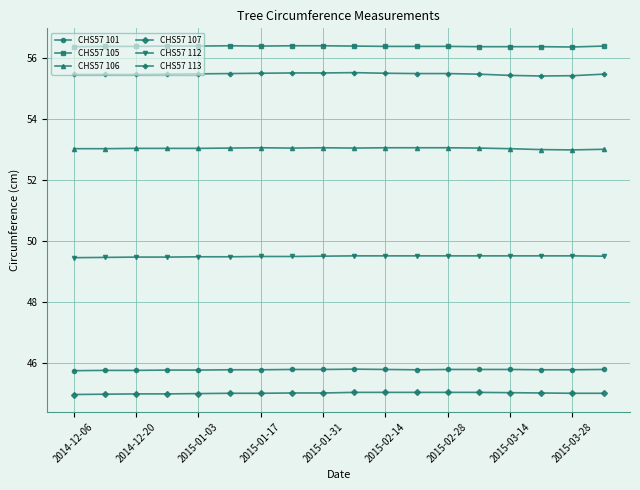

Which series has the largest total across all categories?

CHS57 105